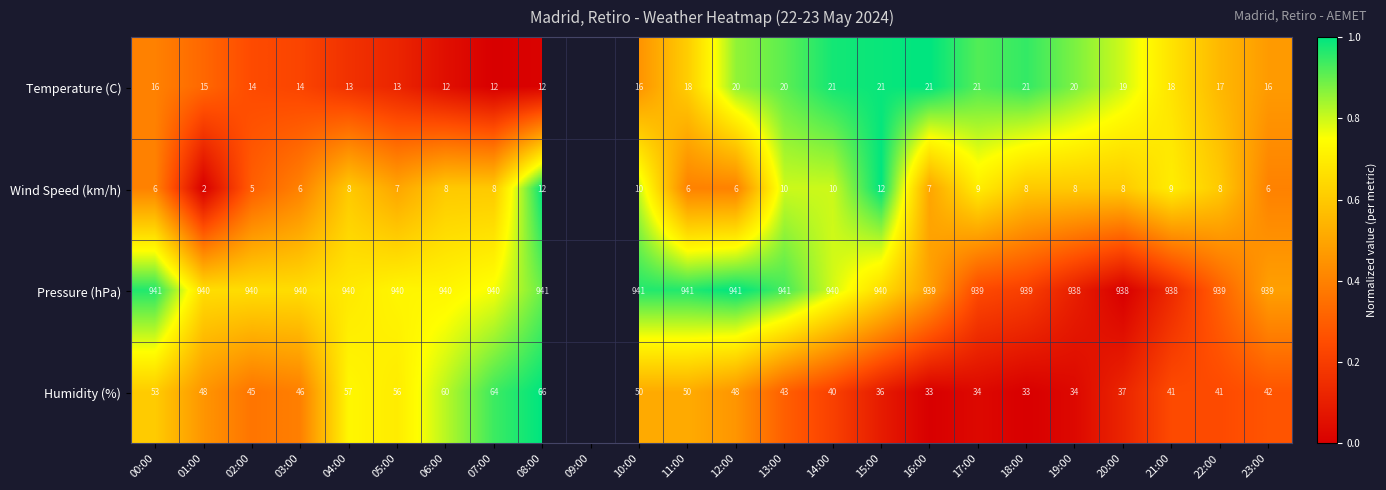

Between 15:00 and 22:00, which series saw the biggest shift?

Humidity (%)